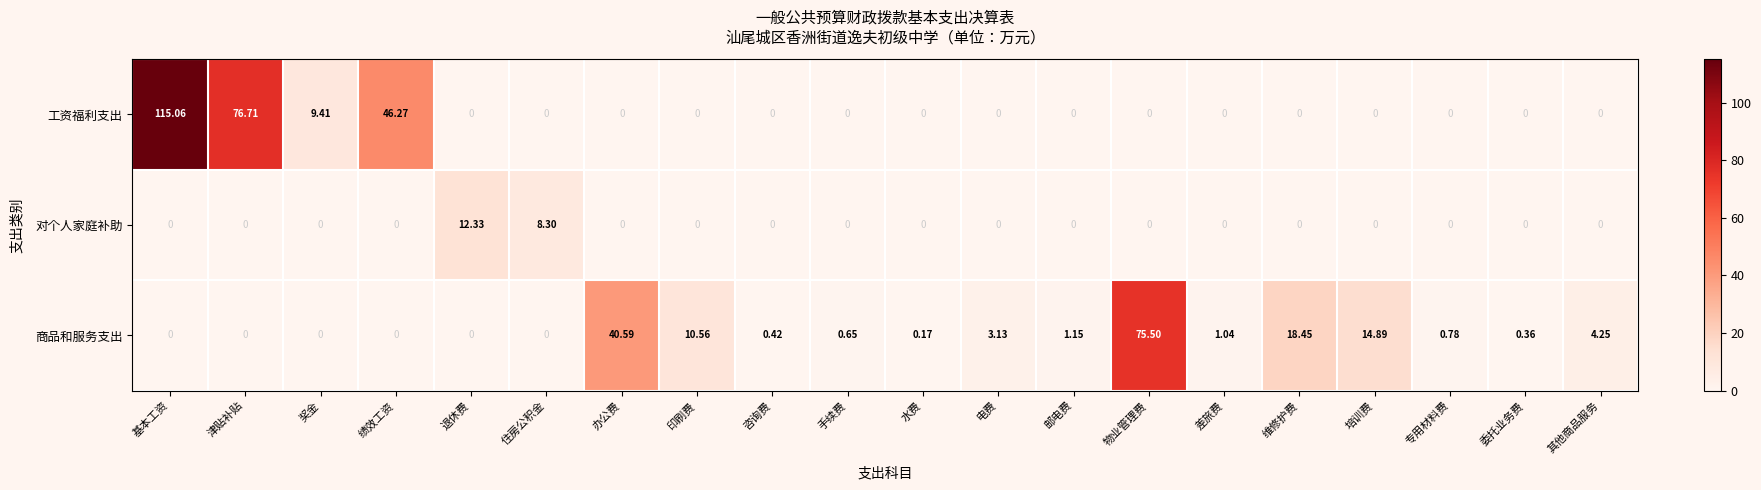

At which category is the sum across all series the highest?

基本工资